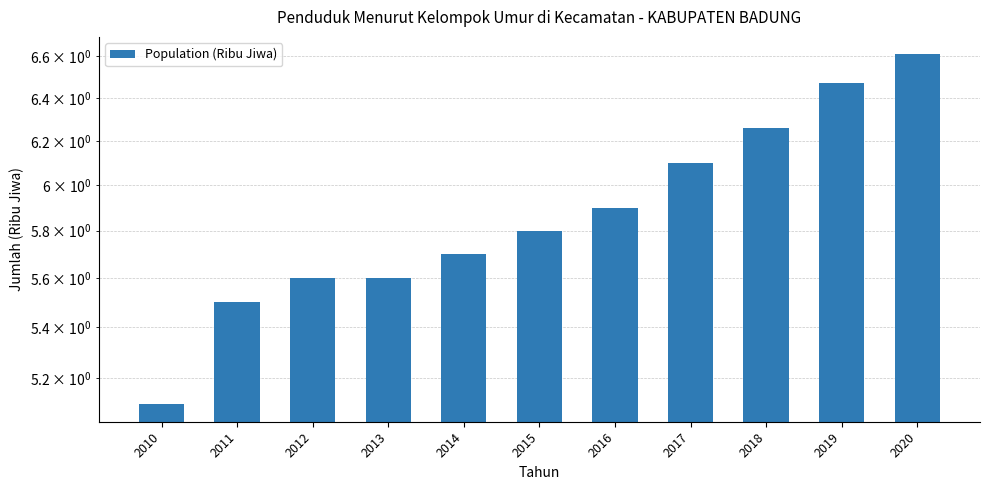

List the labels in order of value, smallest first.

2010, 2011, 2012, 2013, 2014, 2015, 2016, 2017, 2018, 2019, 2020